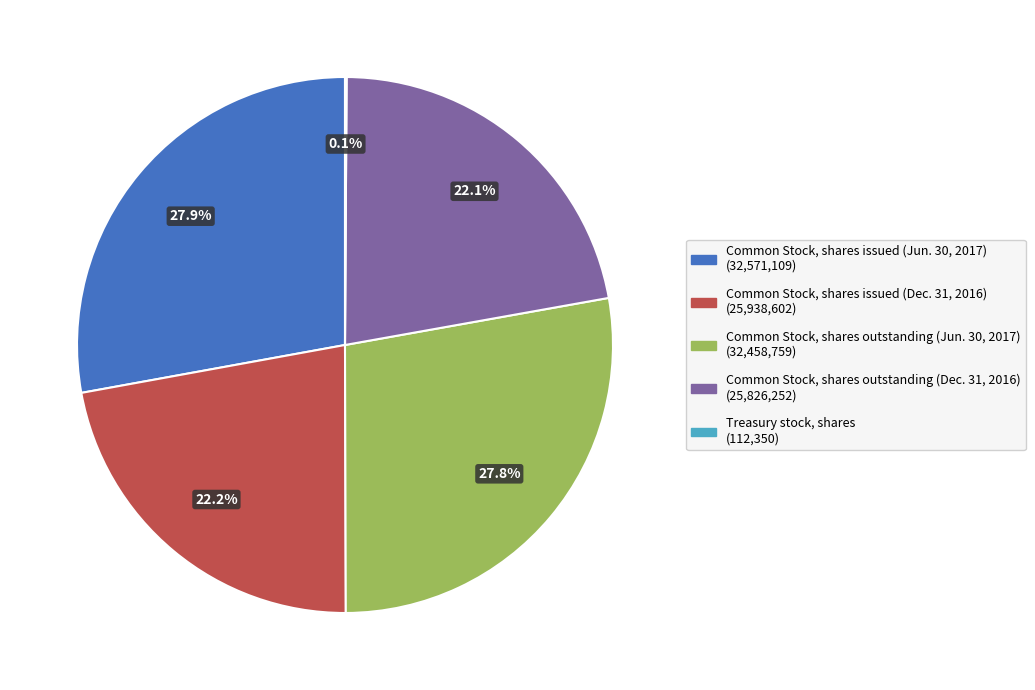

Approximately how many times larger is the value at Common Stock, shares outstanding (Dec. 31, 2016) compared to Common Stock, shares issued (Dec. 31, 2016)?

1.0